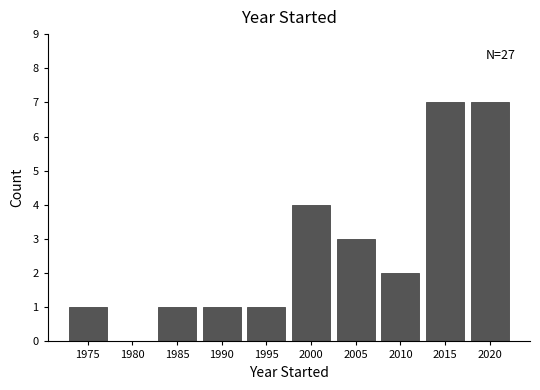

Reading left to right, list all the values displayed in this chart.

1975=1	1980=0	1985=1	1990=1	1995=1	2000=4	2005=3	2010=2	2015=7	2020=7